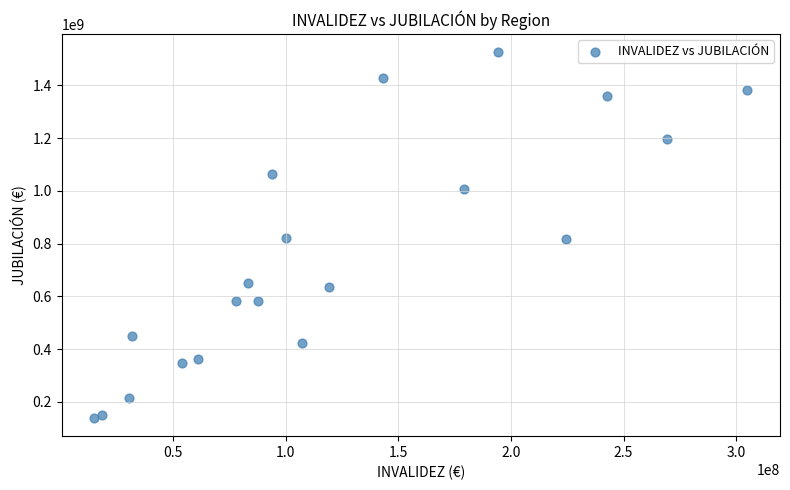

What is the range of X values (max minus min)?

289788983.4